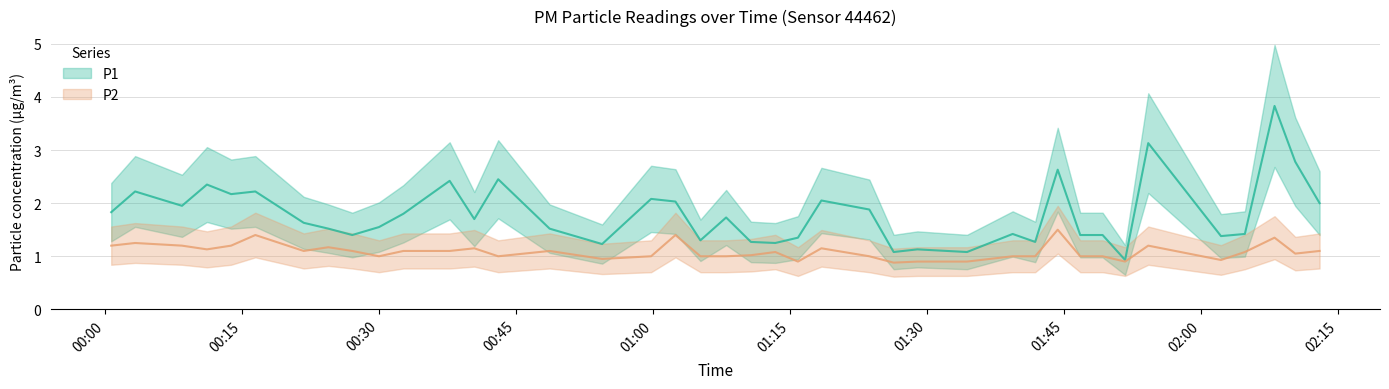

Is it true that P2 equals 0.6 at 2022-09-09T01:26:22?

False